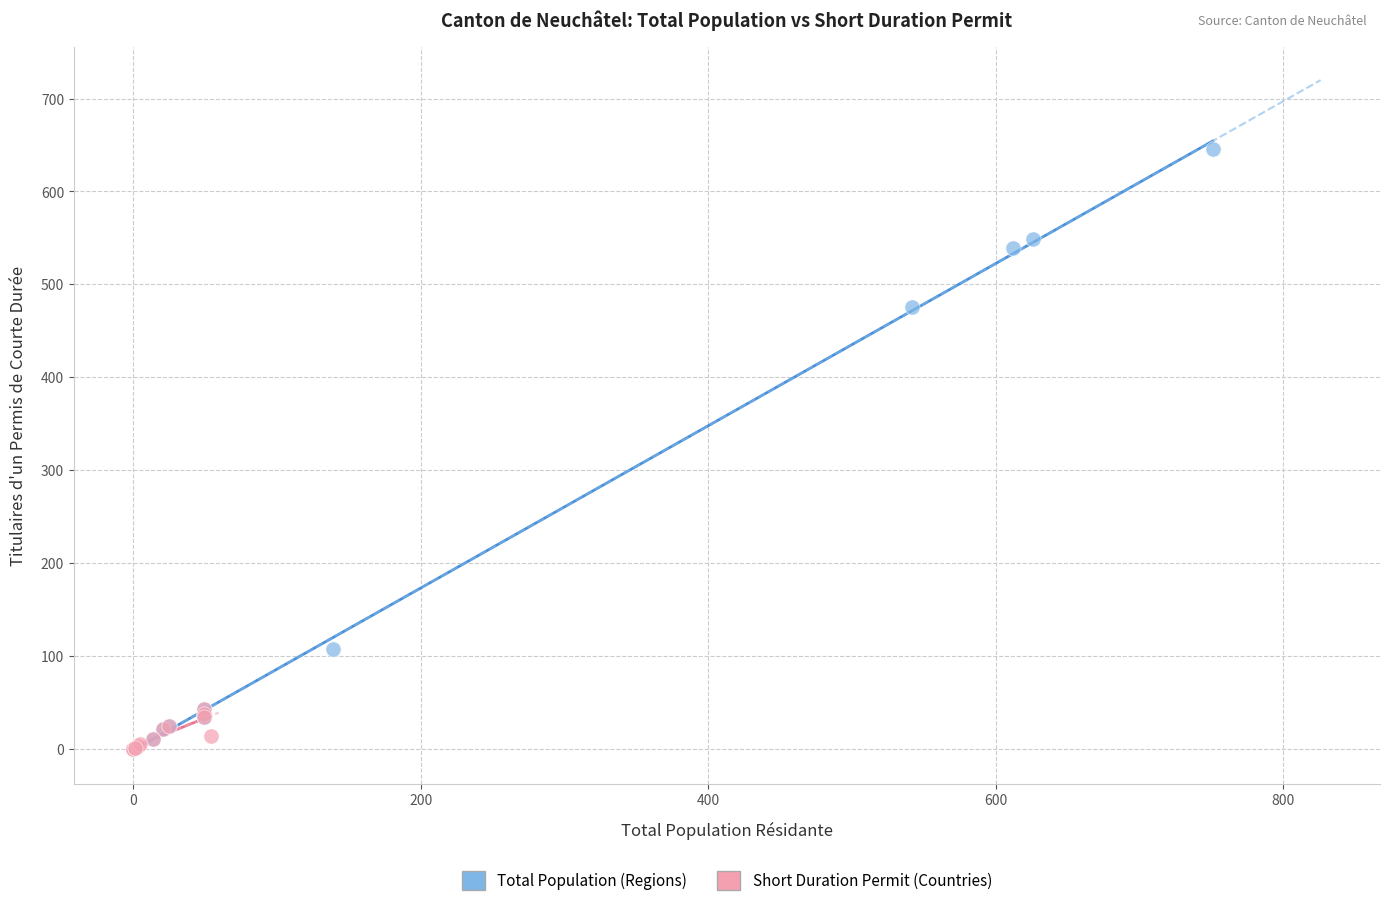

Which series has the widest spread of Y values?

Total Population (Regions)